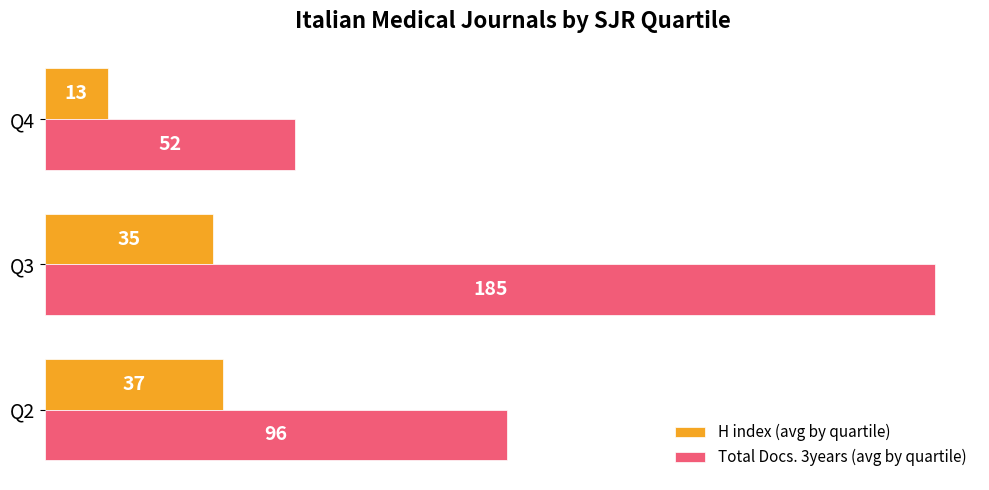

Rank the series at Q4 from highest to lowest value.

Total Docs. 3years (avg by quartile), H index (avg by quartile)